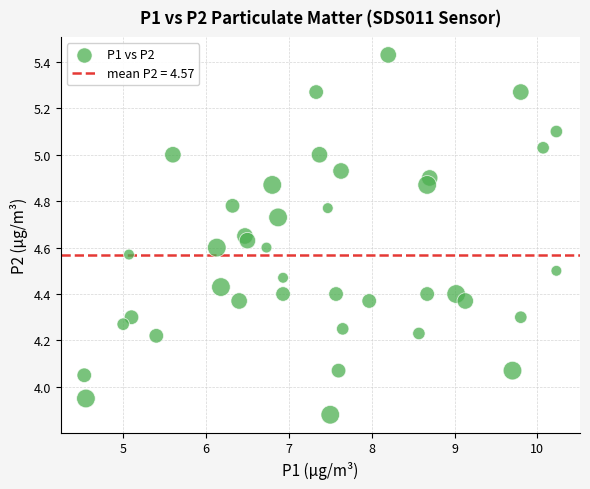

What is the range of X values (max minus min)?

5.7